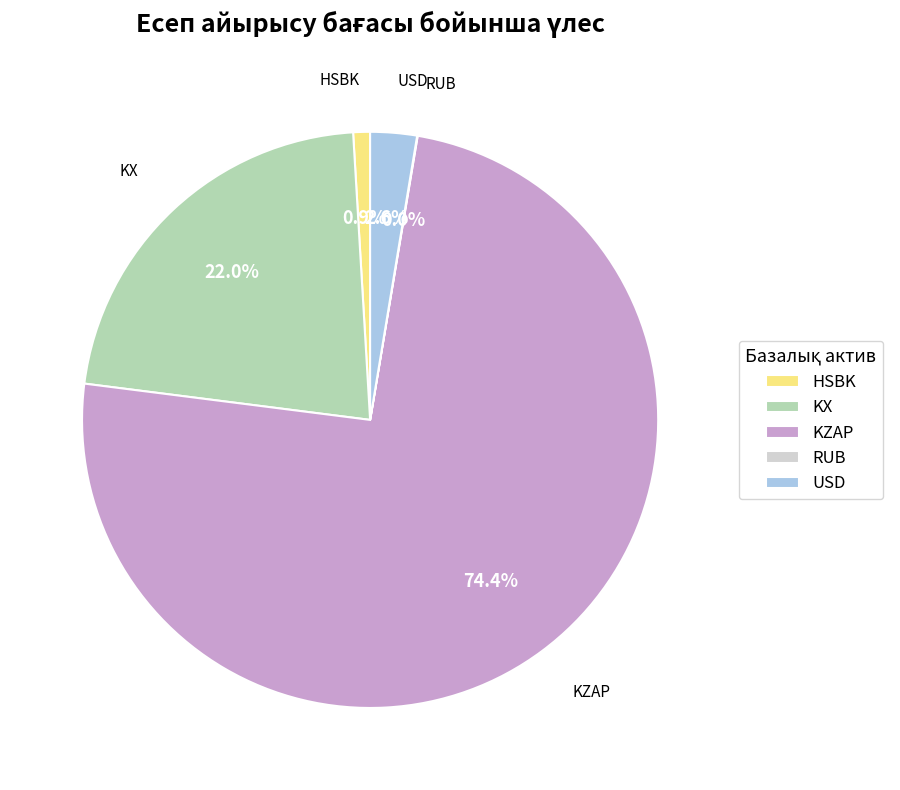

Is there any slice that represents more than half of the pie?

Yes